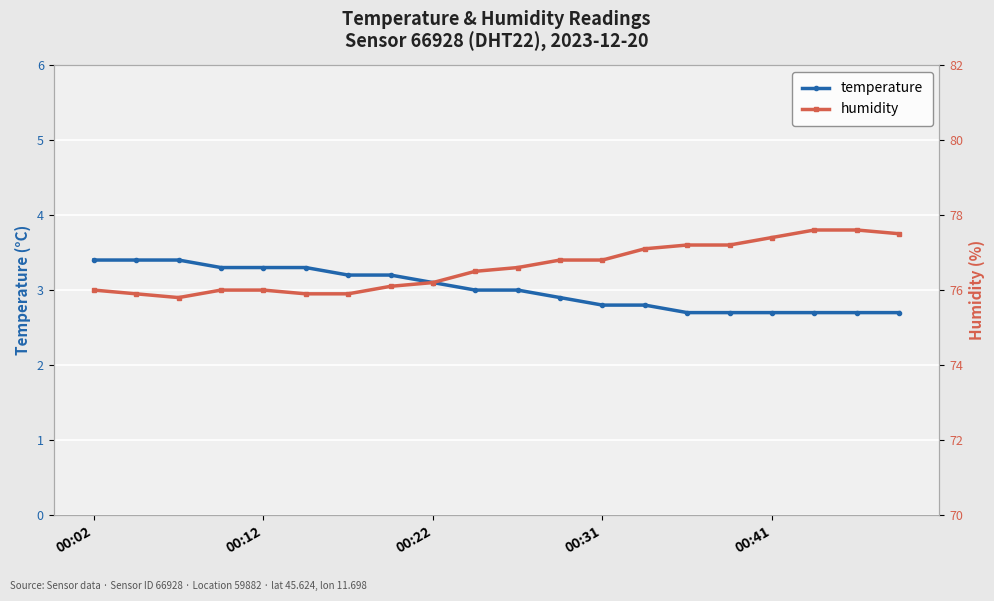

What is the total value across all series at 15?

79.9